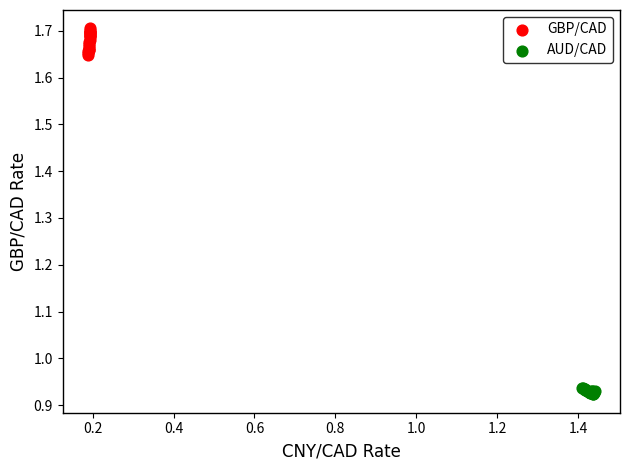

Which series reaches the minimum Y coordinate?

AUD/CAD